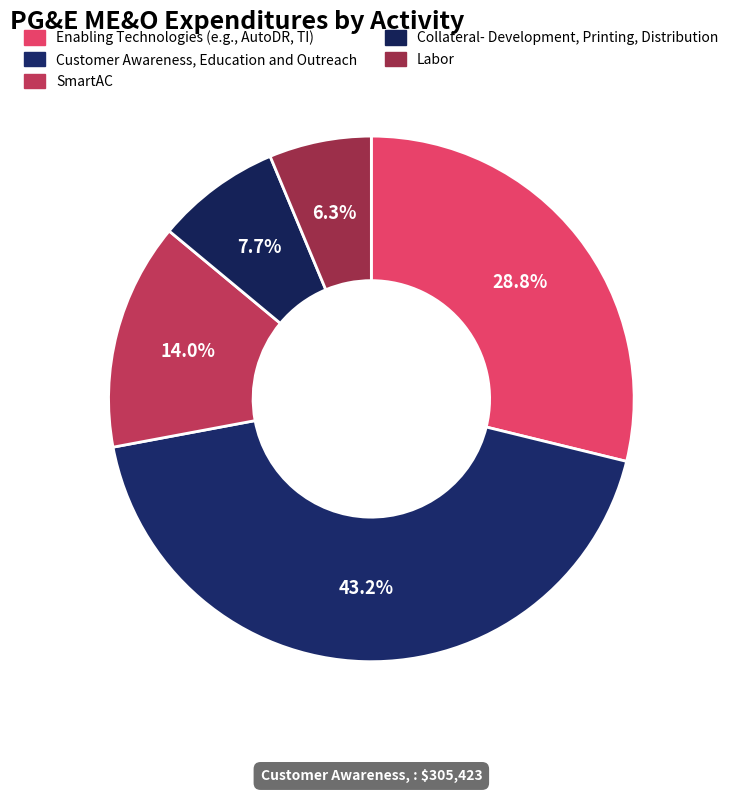

What is the smallest slice in the pie chart?

Labor